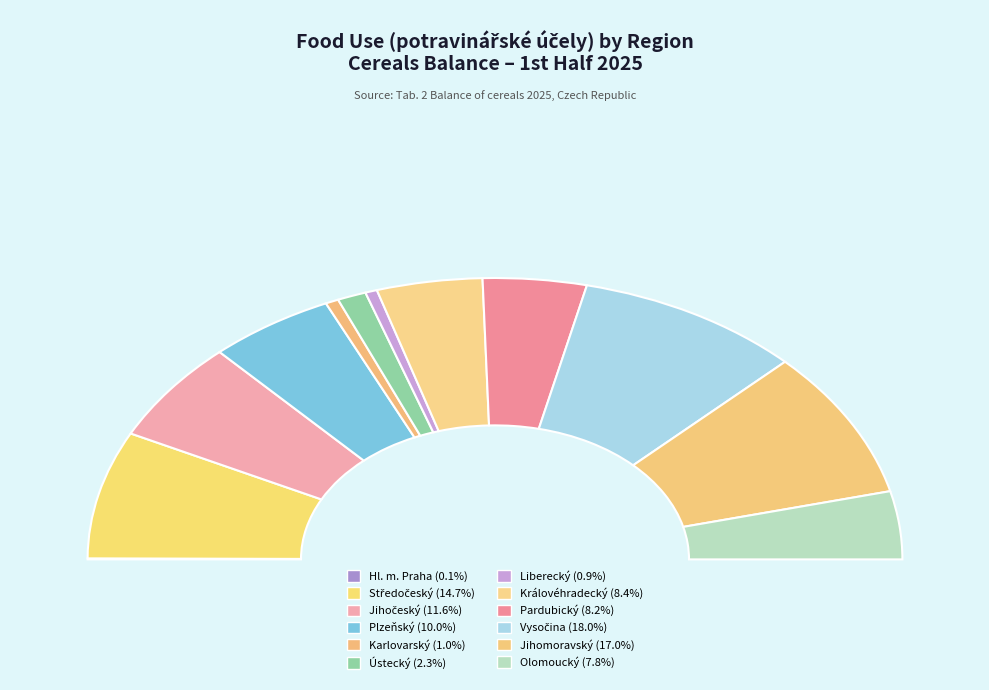

To the nearest percent, what is the average slice percentage?

8%